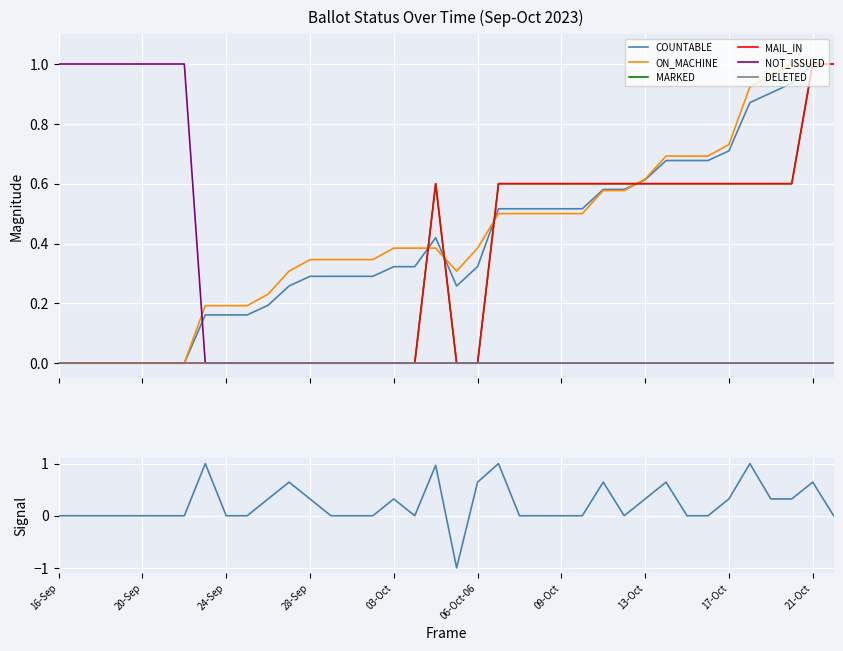

List the series in order of their peak value, lowest first.

DELETED, COUNTABLE, ON_MACHINE, MARKED, MAIL_IN, NOT_ISSUED